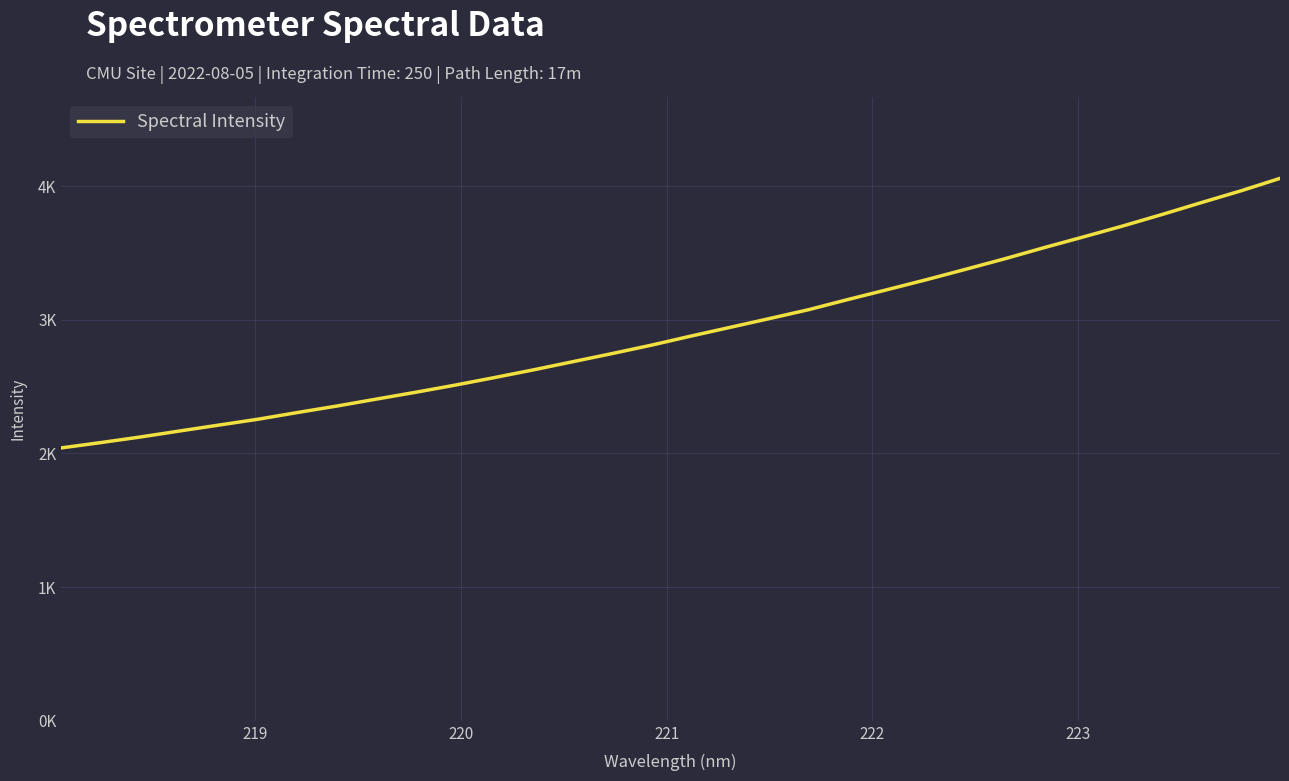

Does the chart have visible grid lines?

Yes